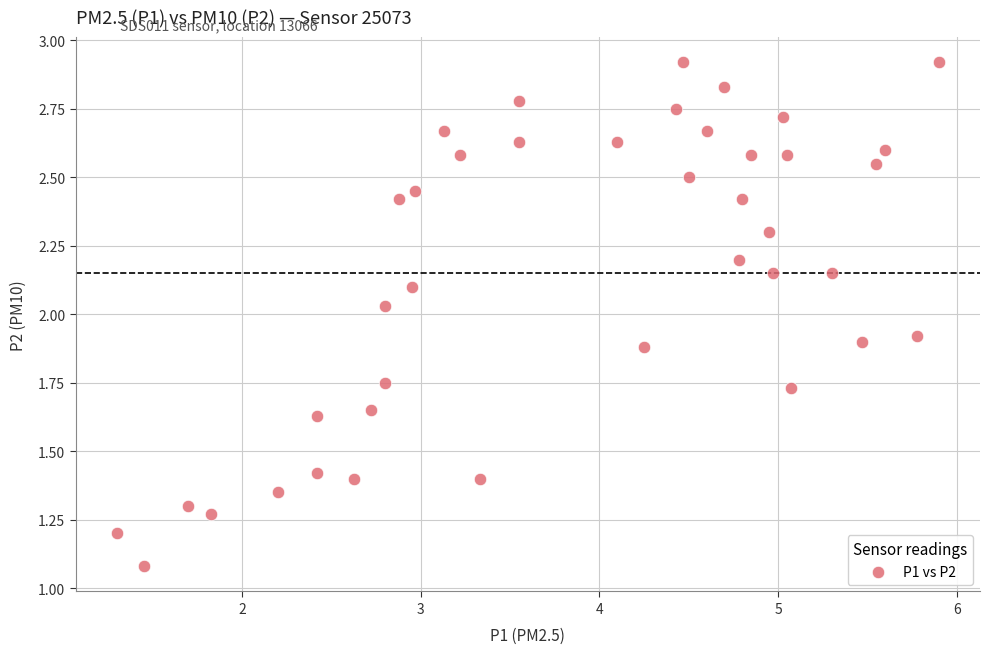

What is the range of X values (max minus min)?

4.6